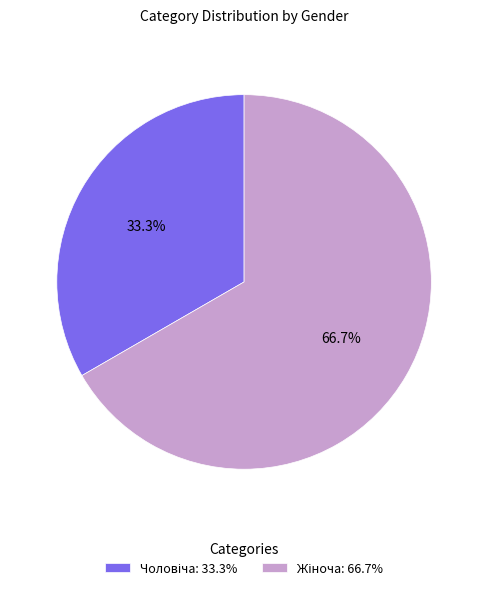

How many segments does this pie chart have?

2